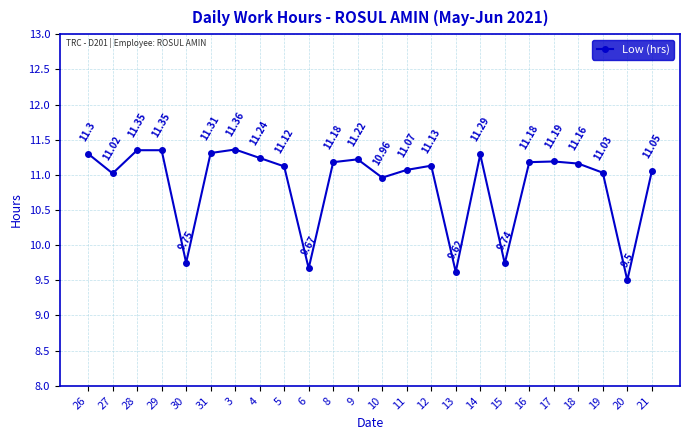

Between 31 and 26, which is larger?

31